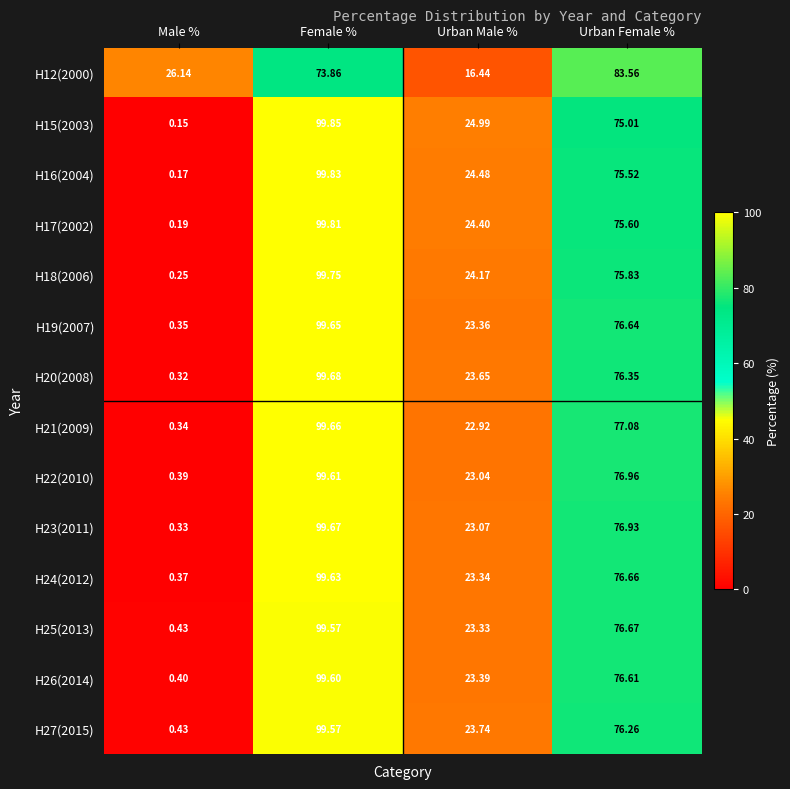

Rank the categories by H25(2013) value from highest to lowest.

Female %, Urban Female %, Urban Male %, Male %